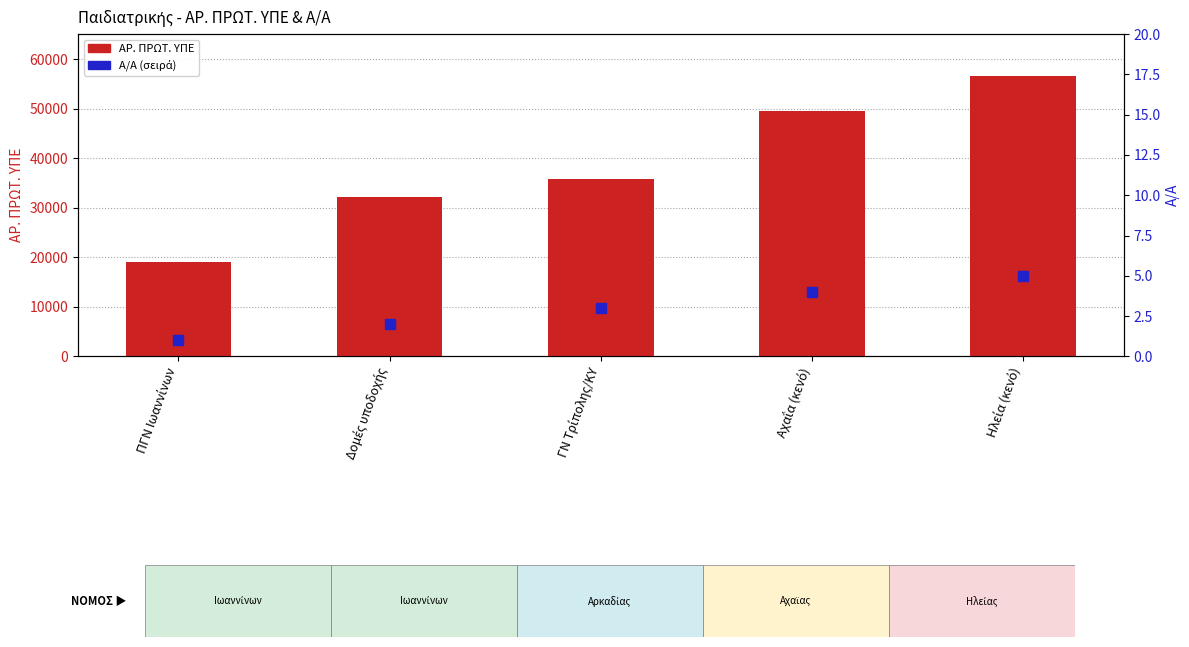

What is the total value across all series at ΠΓΝ Ιωαννίνων?

19128